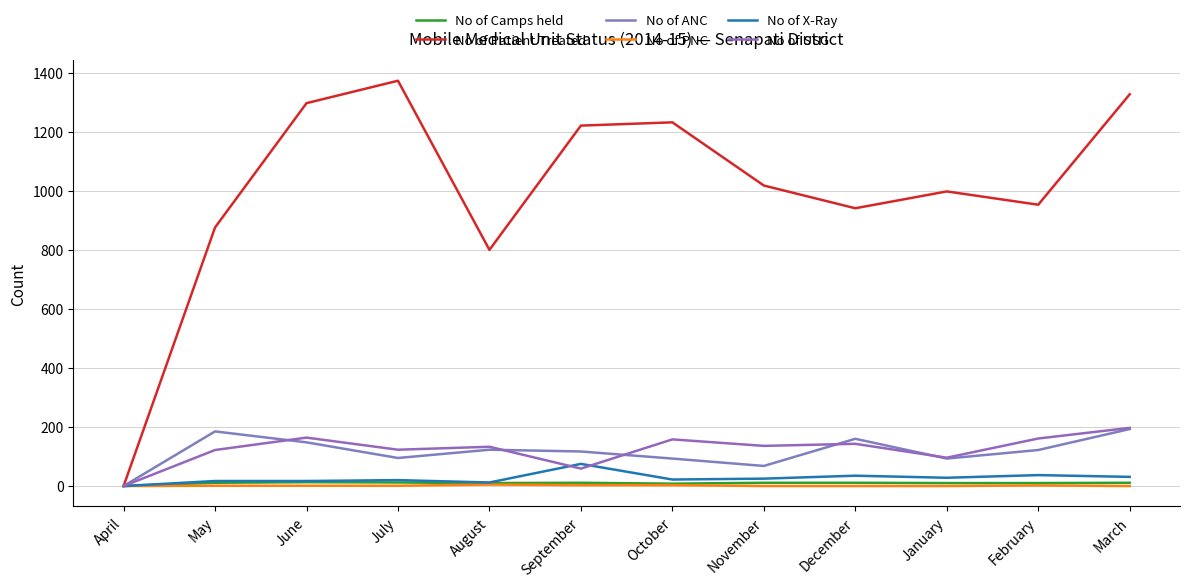

Where does the No of X-Ray series first go above 25?

September